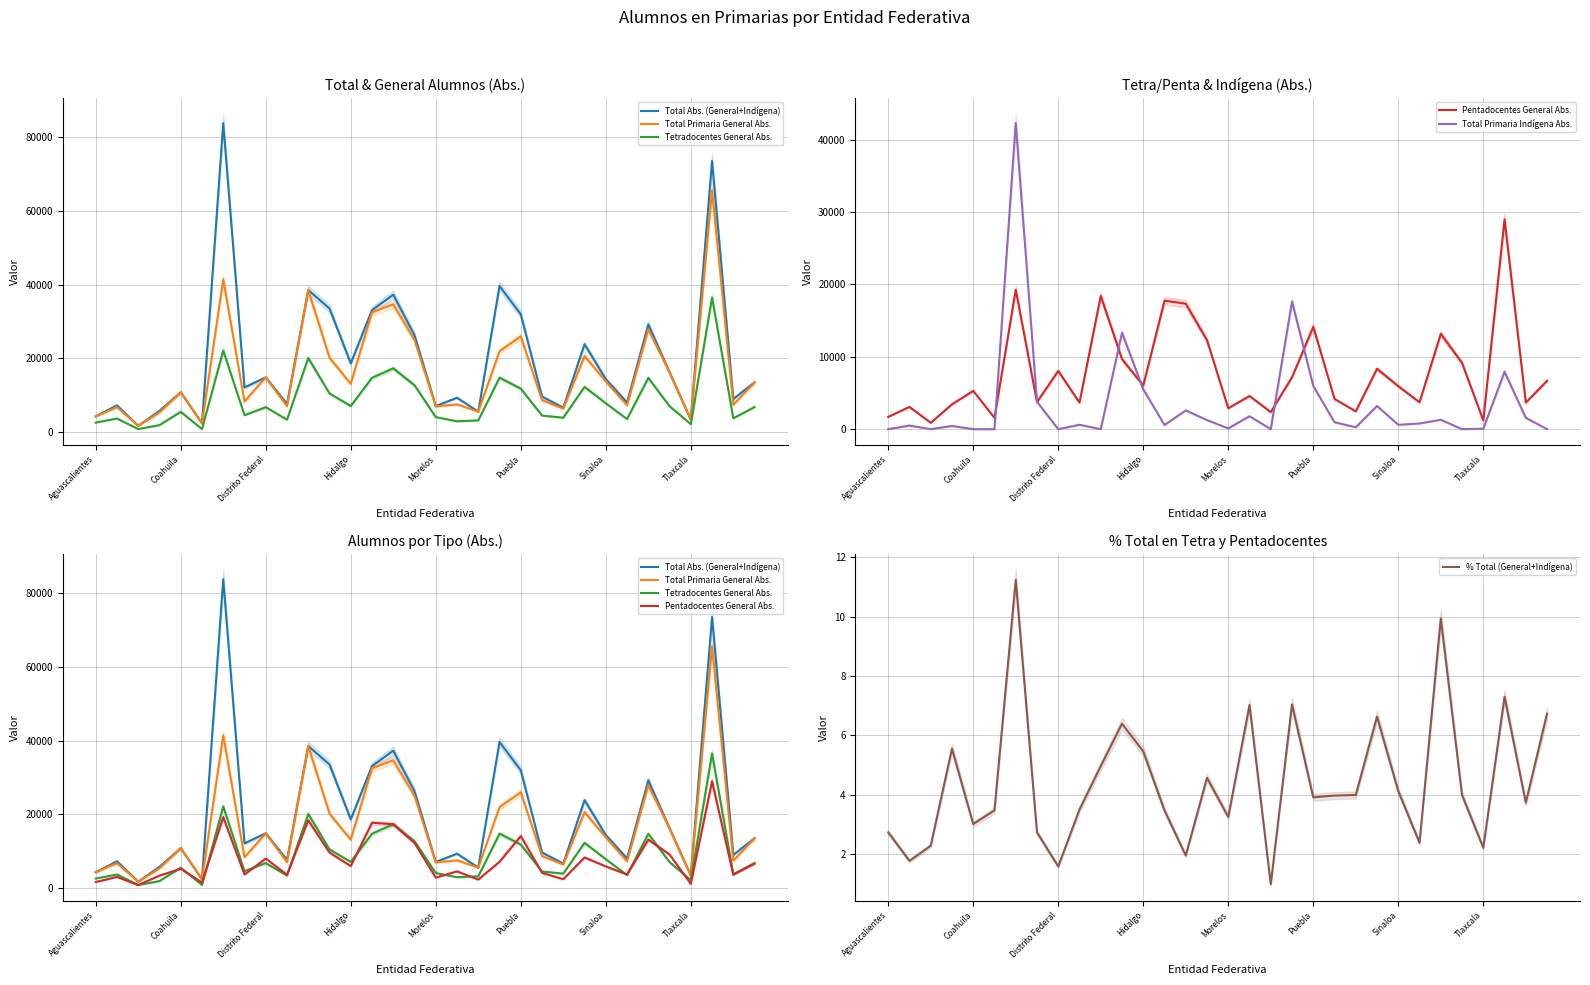

The % Total (General+Indígena) series shows 4.9 at Coahuila. True or false?

False